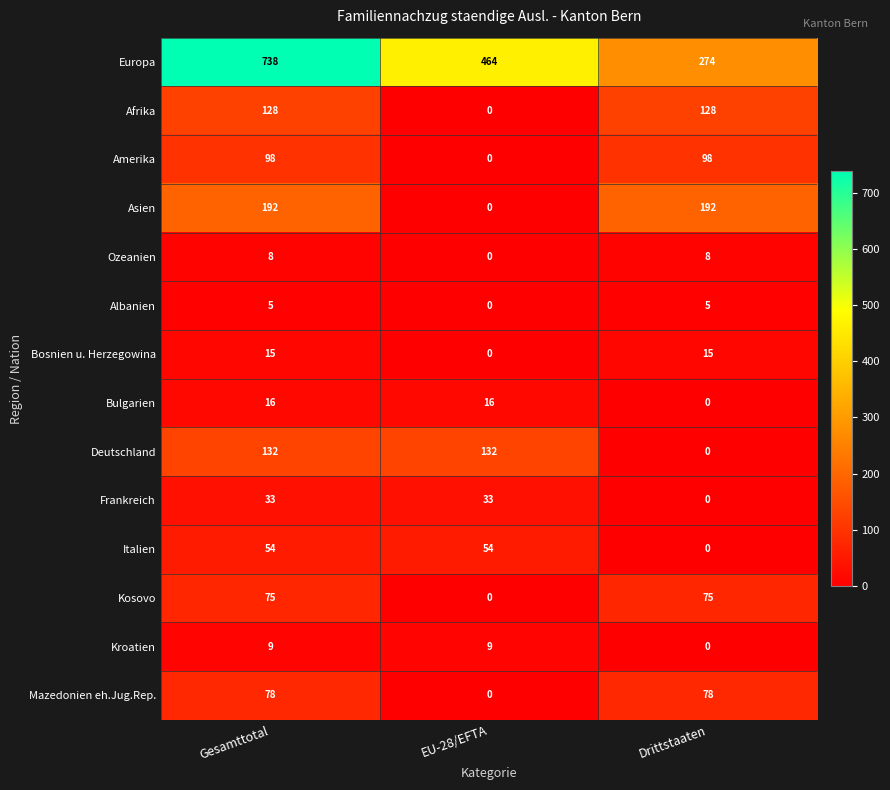

At which label is Europa closest to 506?

EU-28/EFTA